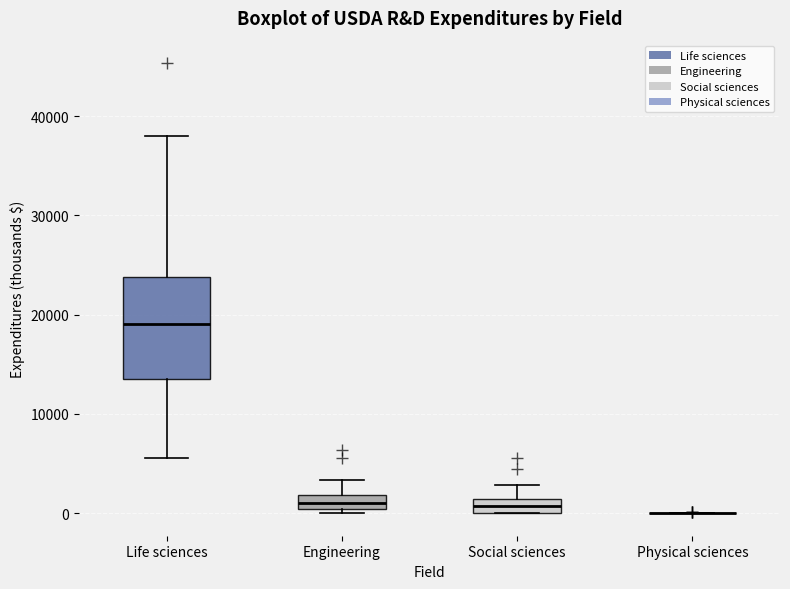

Where is the lower edge of the box for Engineering on the y-axis? The values are not printed on the chart, so give them approximately, as read against the axis.

0